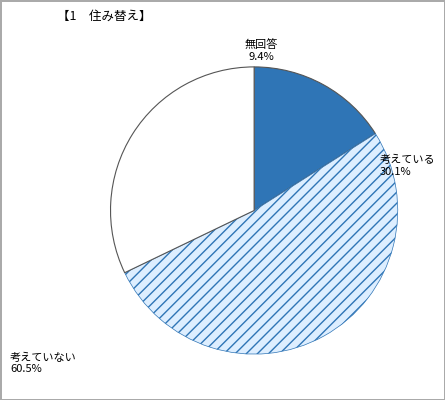

Which slice is the largest?

考えていない